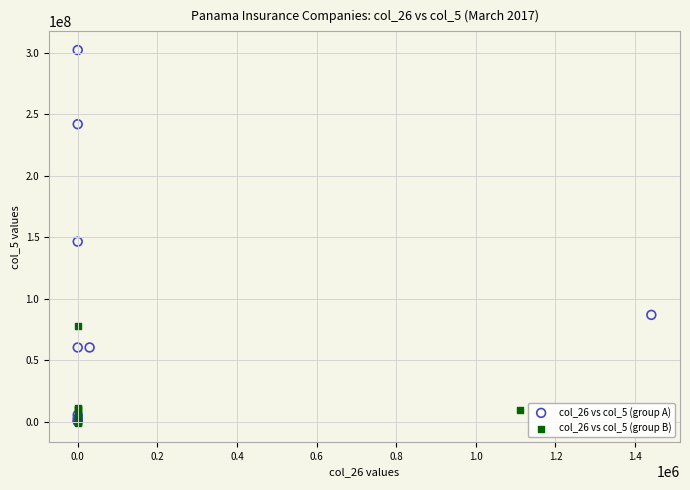

Which series contains the highest Y value?

col_26 vs col_5 (group A)